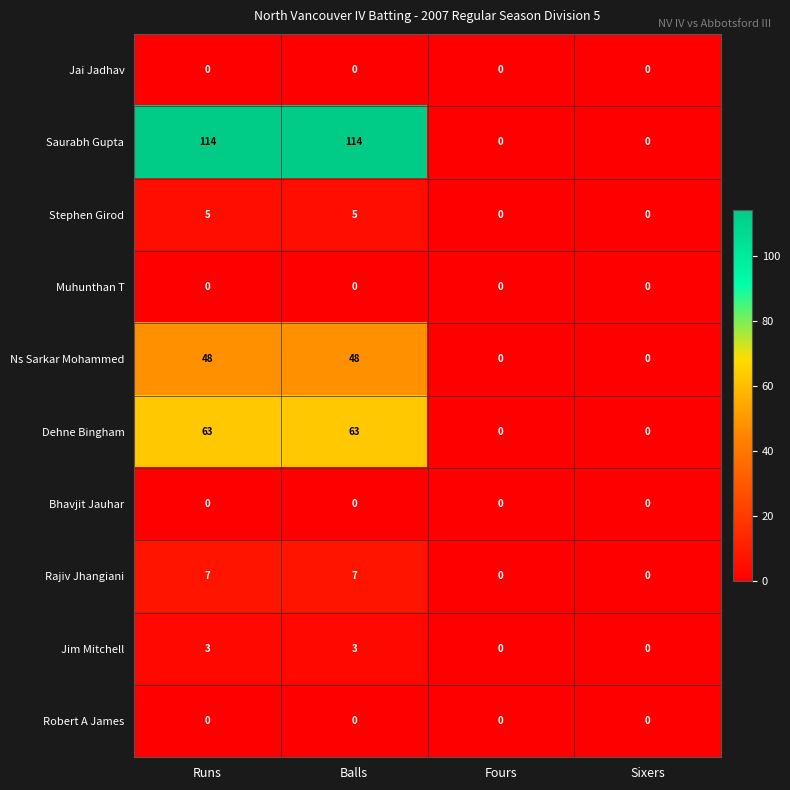

The value of Muhunthan T at Runs is 0. True or false?

True